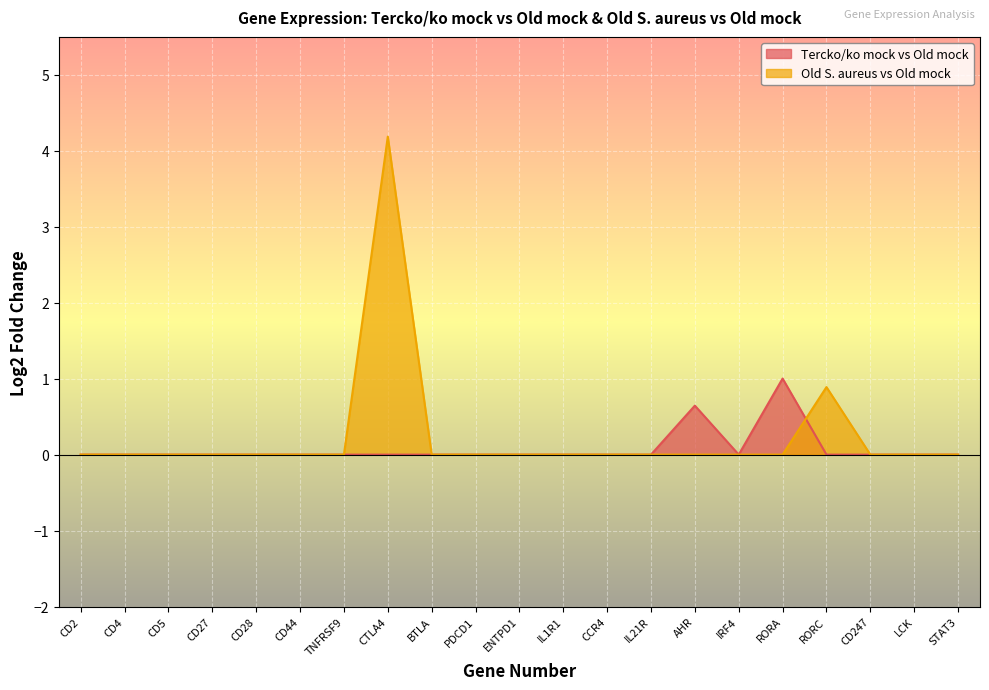

At which category is the sum across all series the highest?

CTLA4